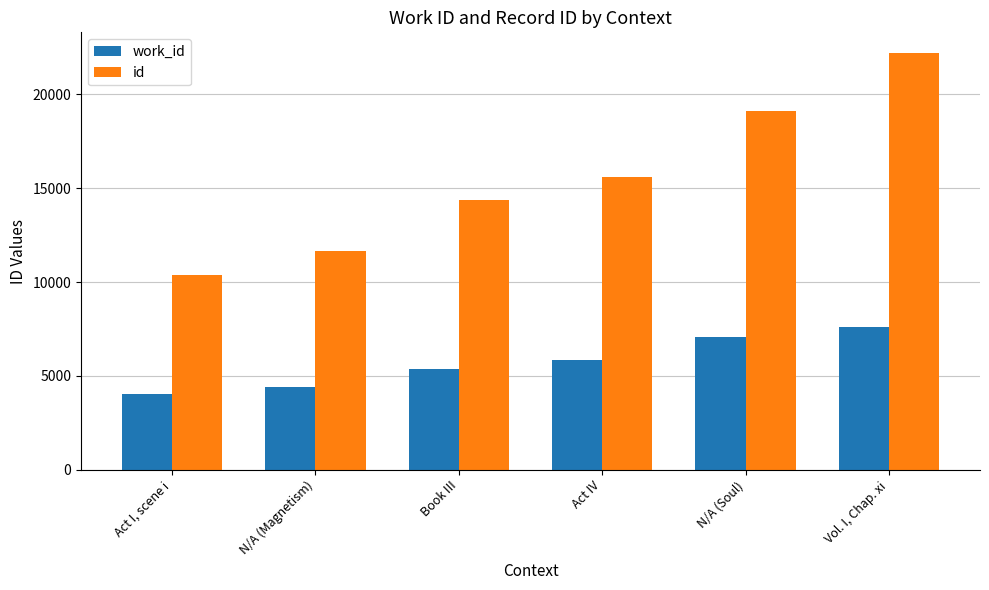

Rank the series by their average value, from lowest to highest.

work_id, id